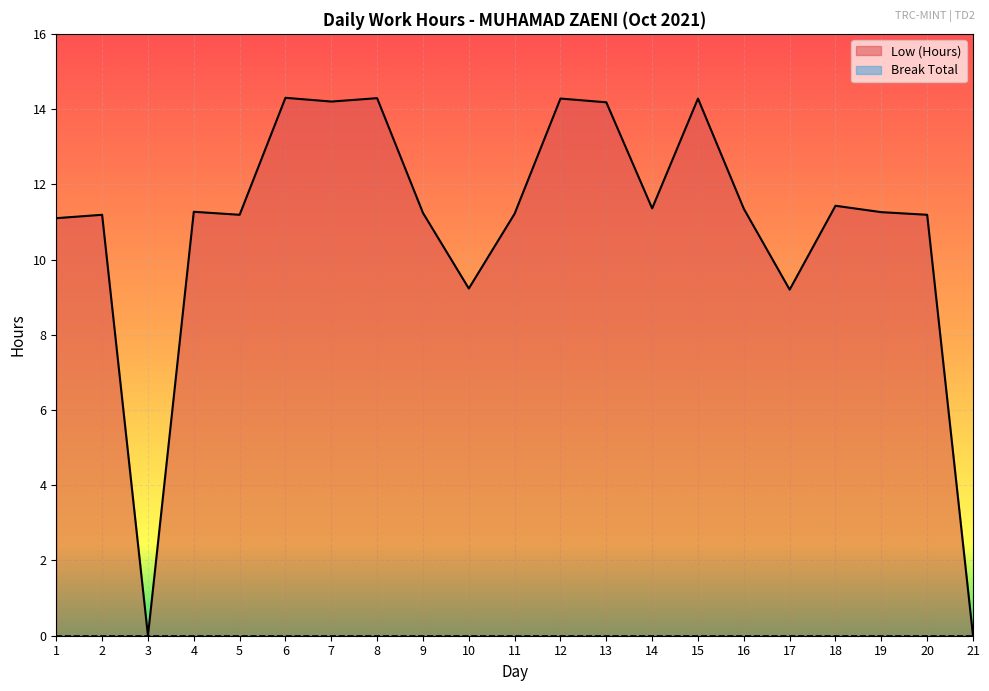

Does the chart display data point markers on the line(s)?

No